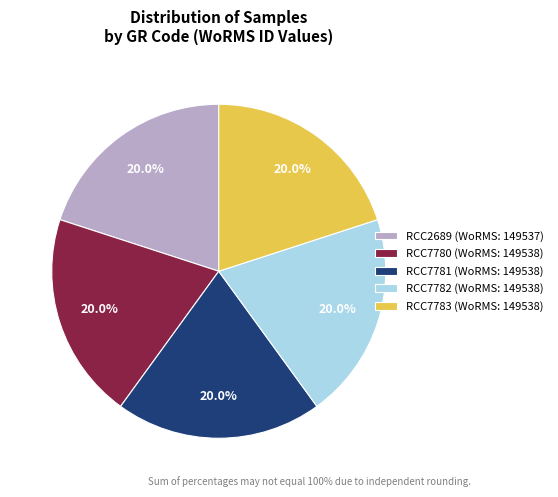

Approximately how many times larger is the value at RCC2689 (WoRMS: 149537) compared to RCC7783 (WoRMS: 149538)?

1.0